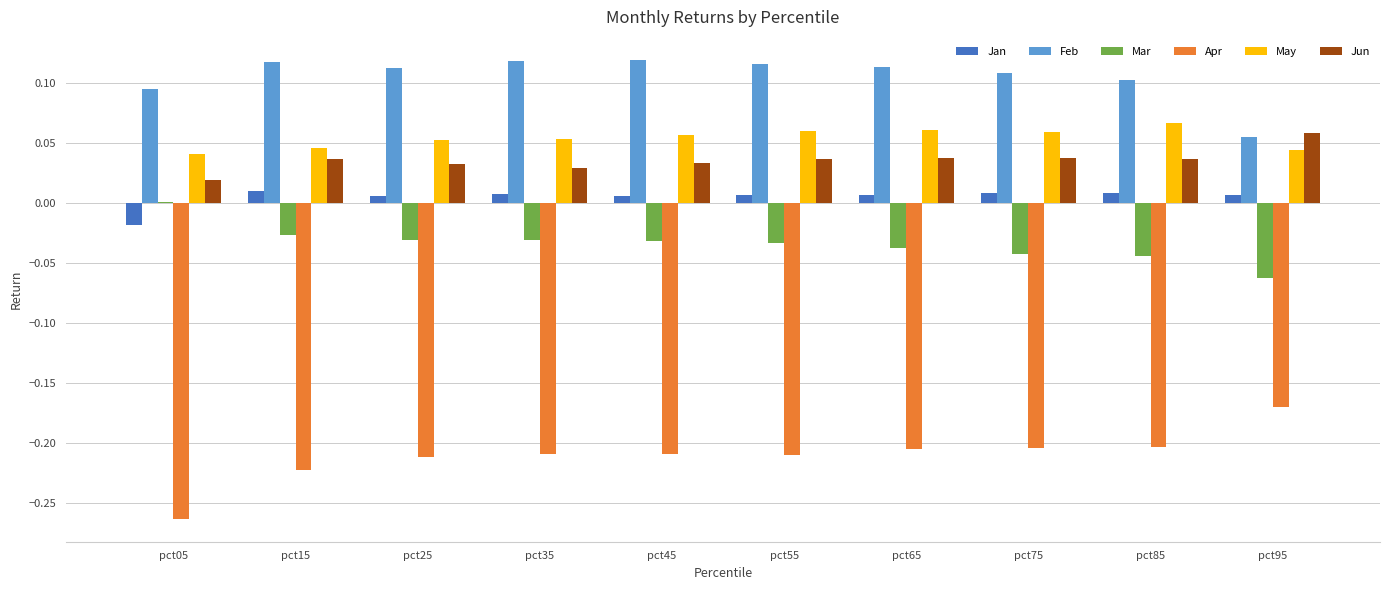

At which label does Mar first exceed 0?

pct05